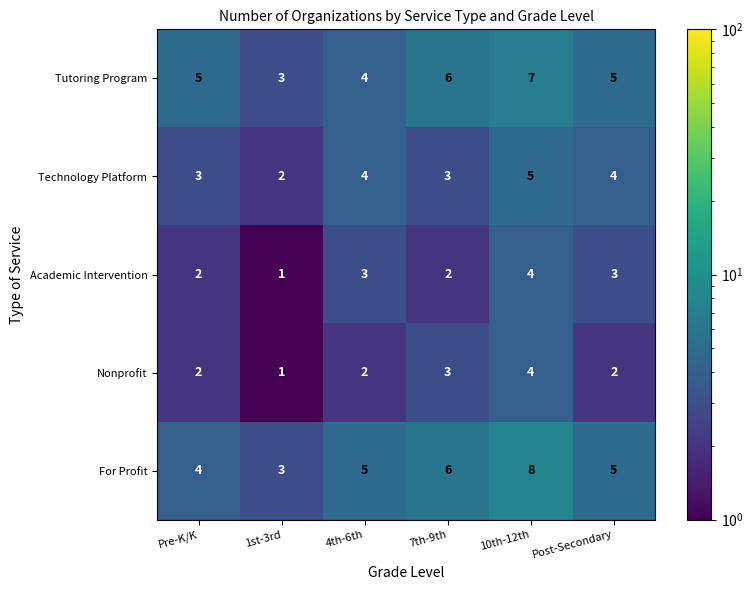

Which series has the largest total across all categories?

For Profit